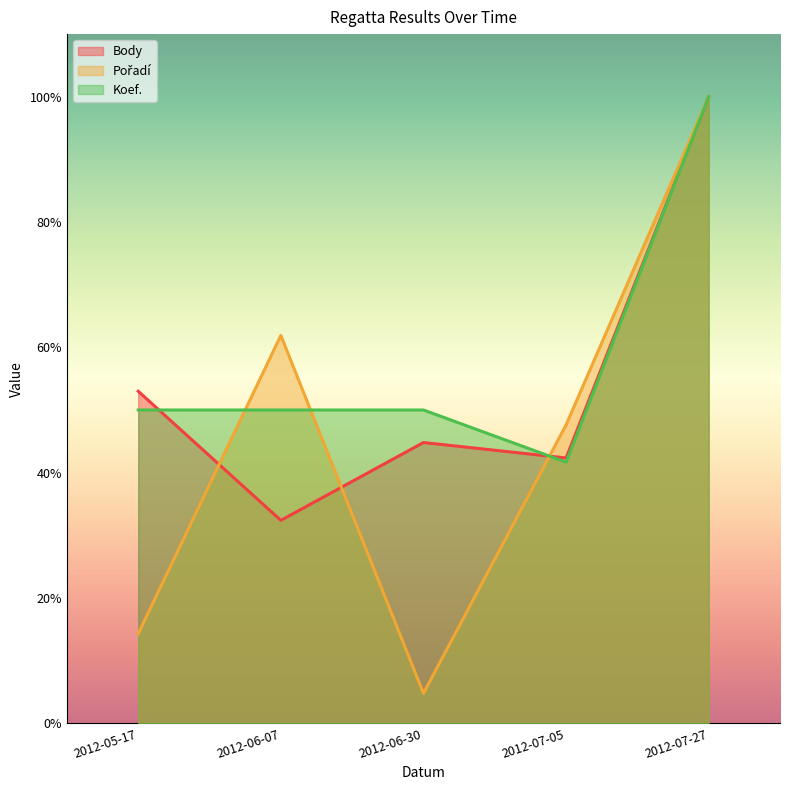

Read the Koef. value at 2012-07-27.

100.0